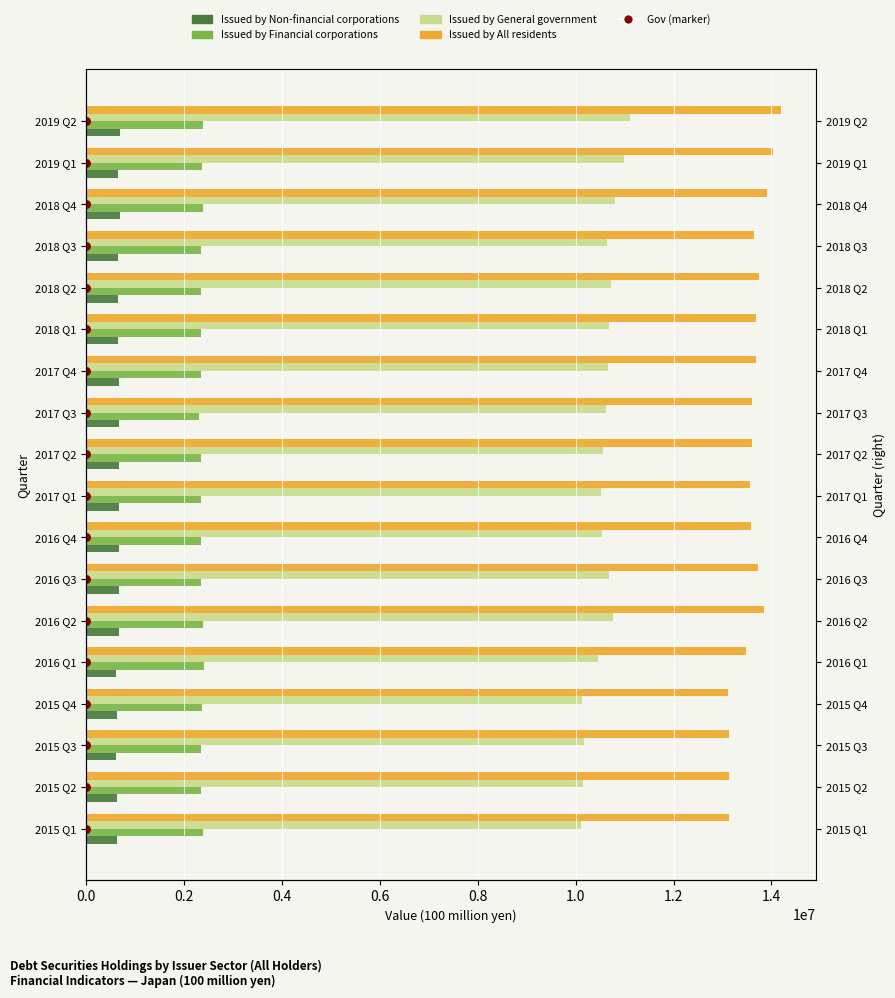

What are all the series names shown in the legend?

Issued by Non-financial corporations, Issued by Financial corporations, Issued by General government, Issued by All residents, Gov (marker)